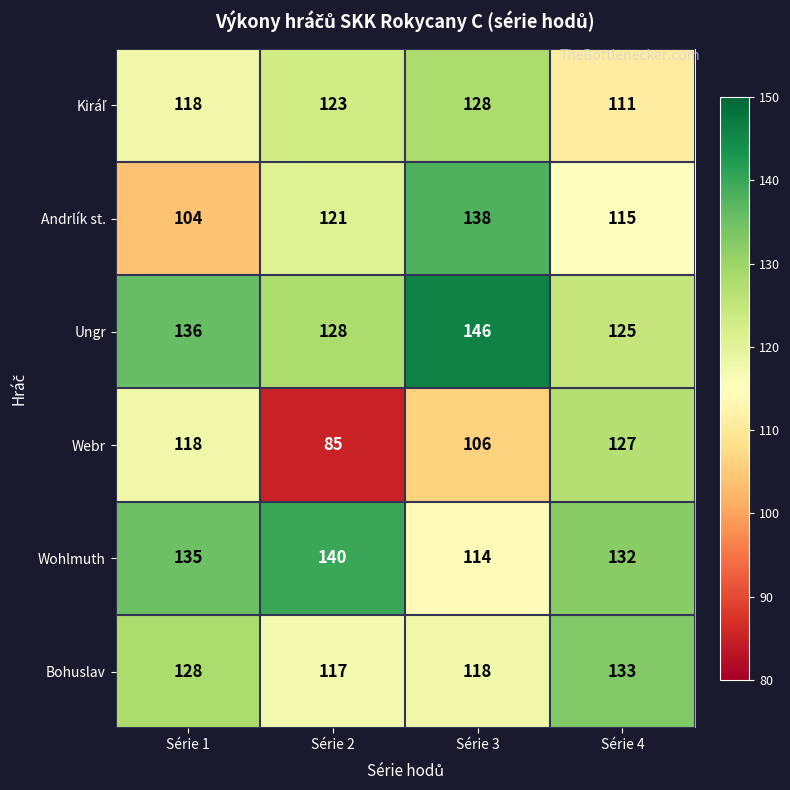

Count the Wohlmuth values in the range 132 to 140.

3